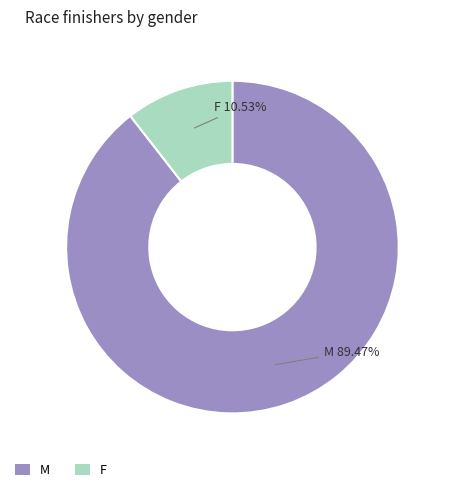

Count the number of slices in the pie.

2